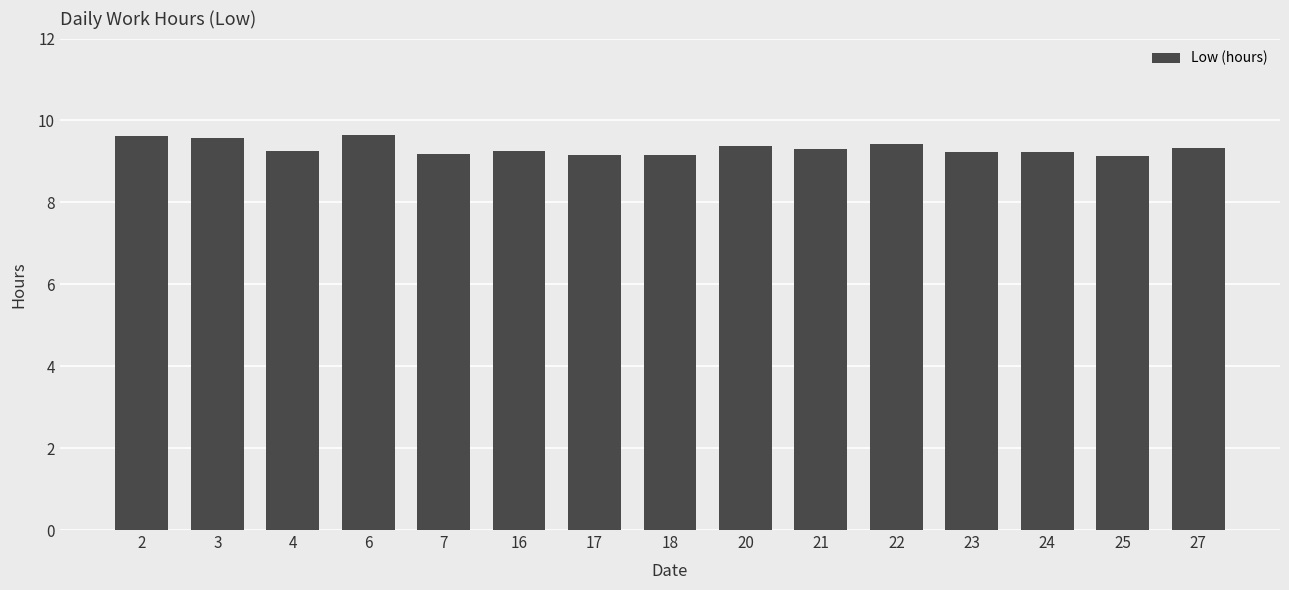

Are the bars grouped side by side (vs. stacked)?

No